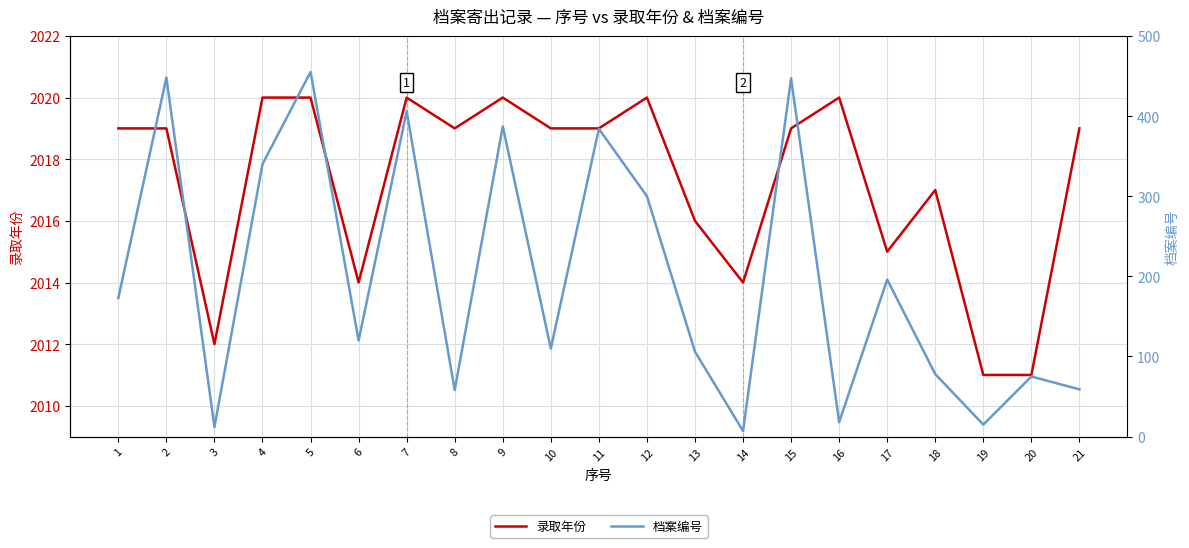

What is the total value across all series at 13?

2122